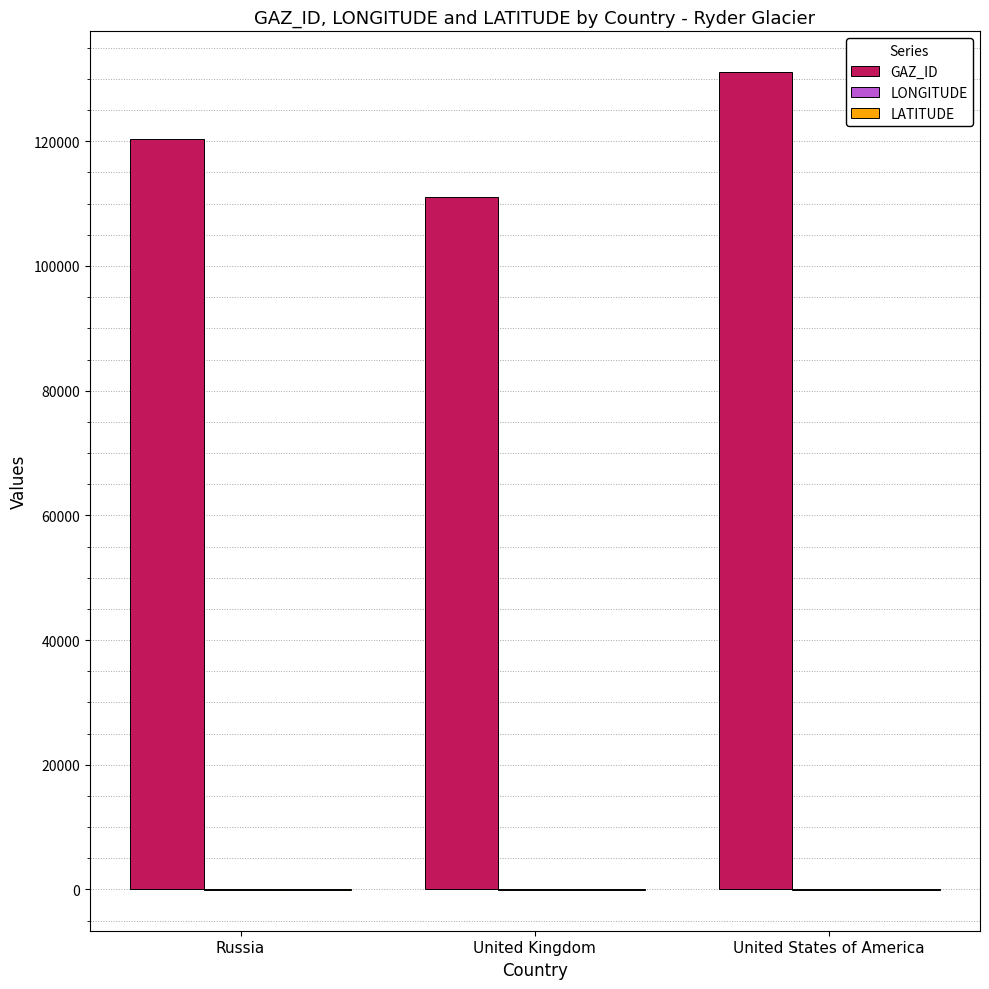

The GAZ_ID series shows 209022.4 at United States of America. True or false?

False